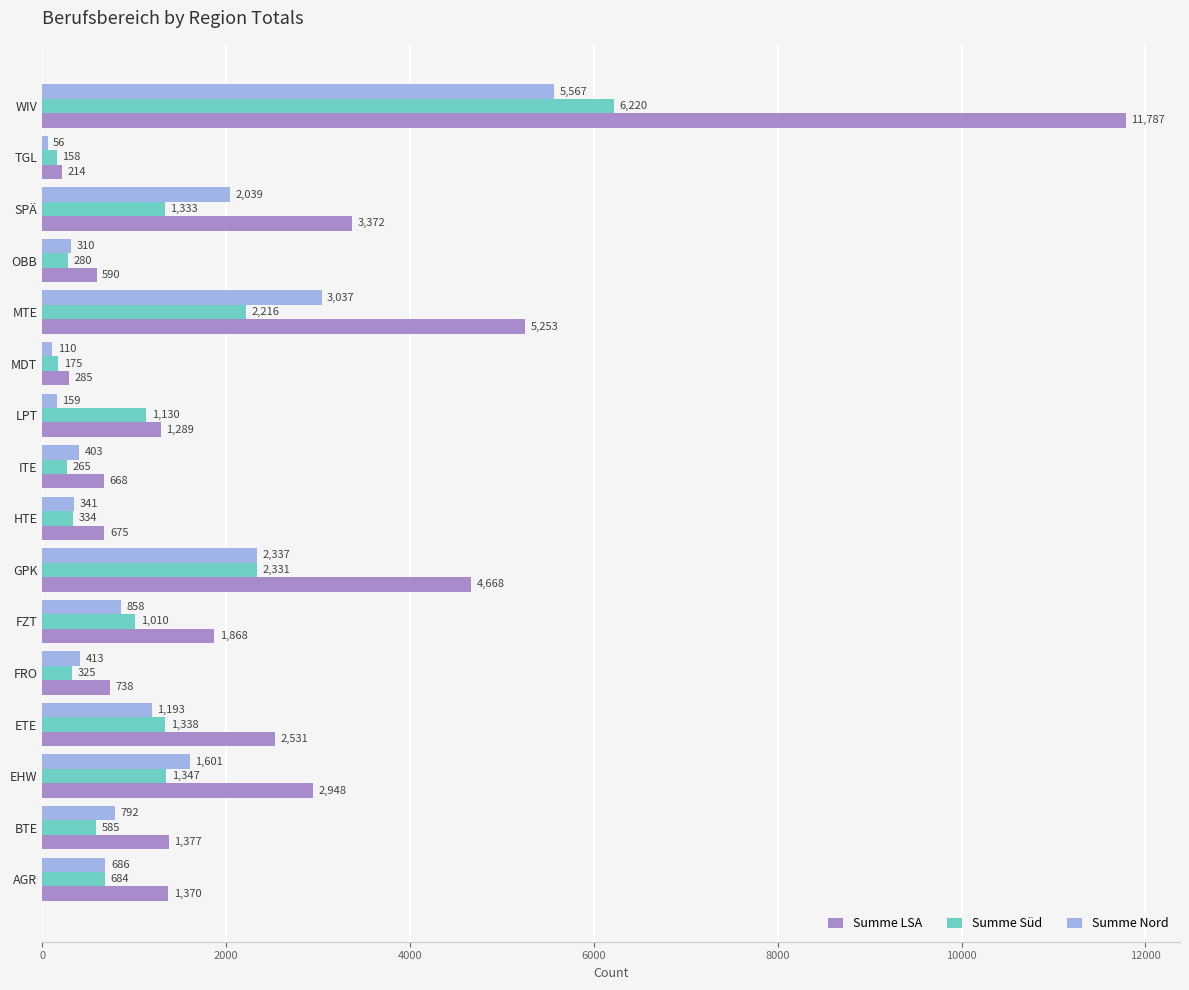

Which series changed the most between EHW and FRO?

Summe LSA